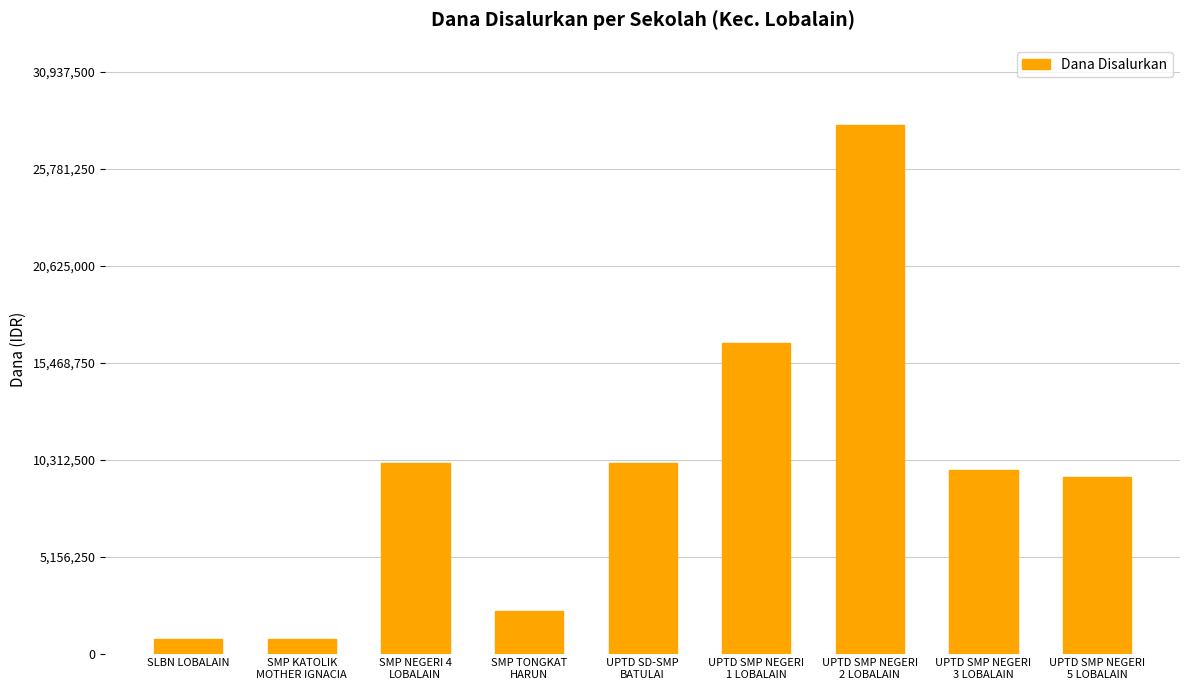

What position from the right is SMP NEGERI 4
LOBALAIN?

7